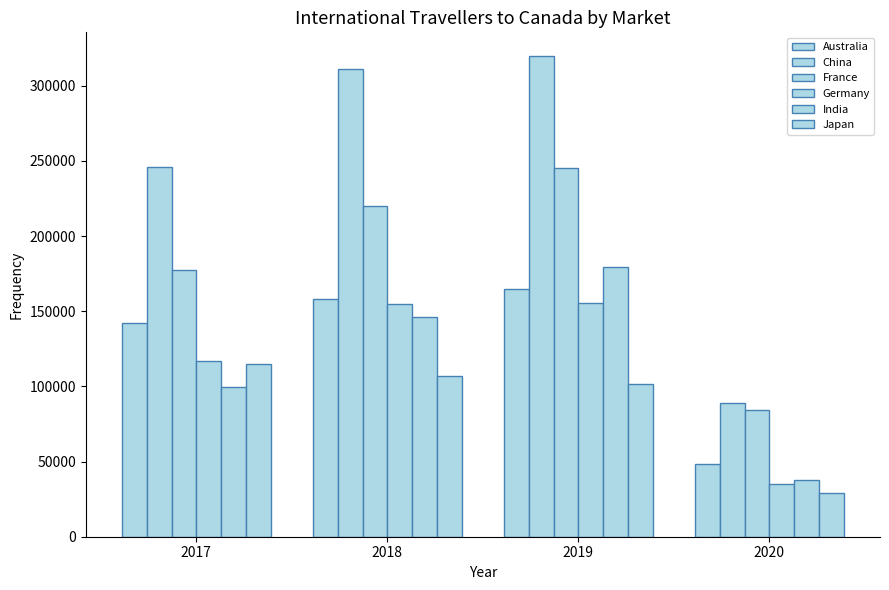

Where does the Germany series first go above 154989?

2019